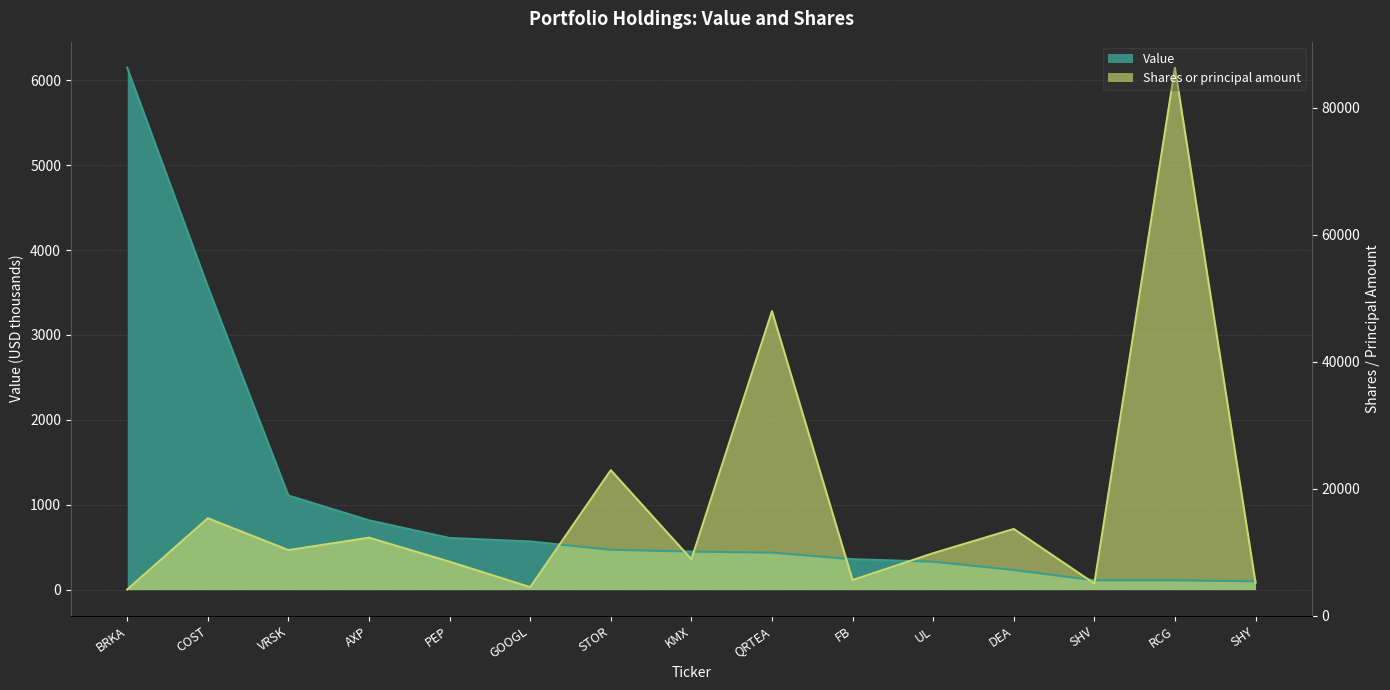

Is the value of Shares or principal amount at COST greater than the value of Value at BRKA?

No